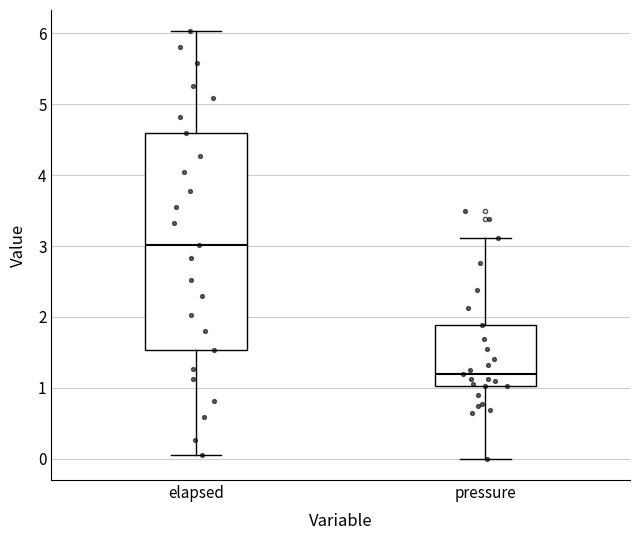

Which box has the highest median line?

elapsed